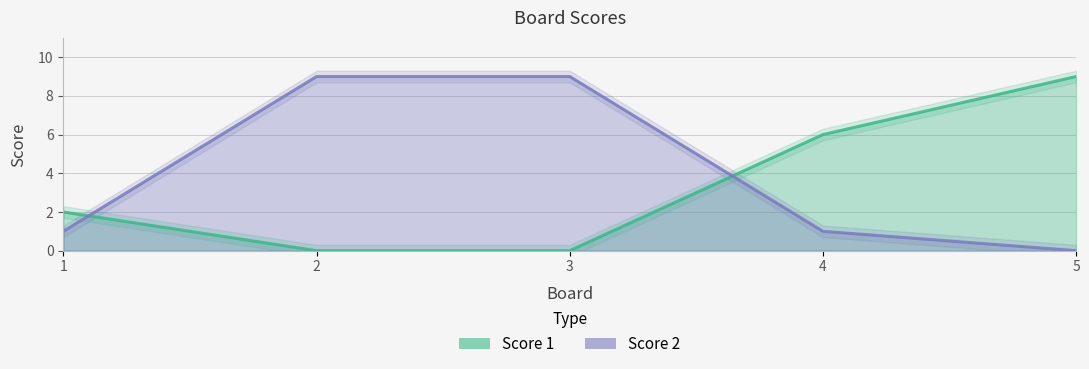

What is the value of the Score 2 point at the 1st from the left?

1